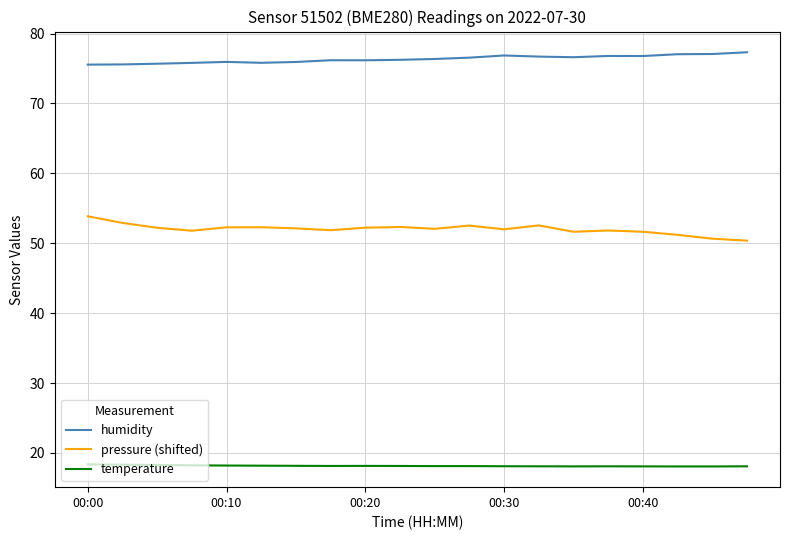

Which series has the largest total across all categories?

humidity